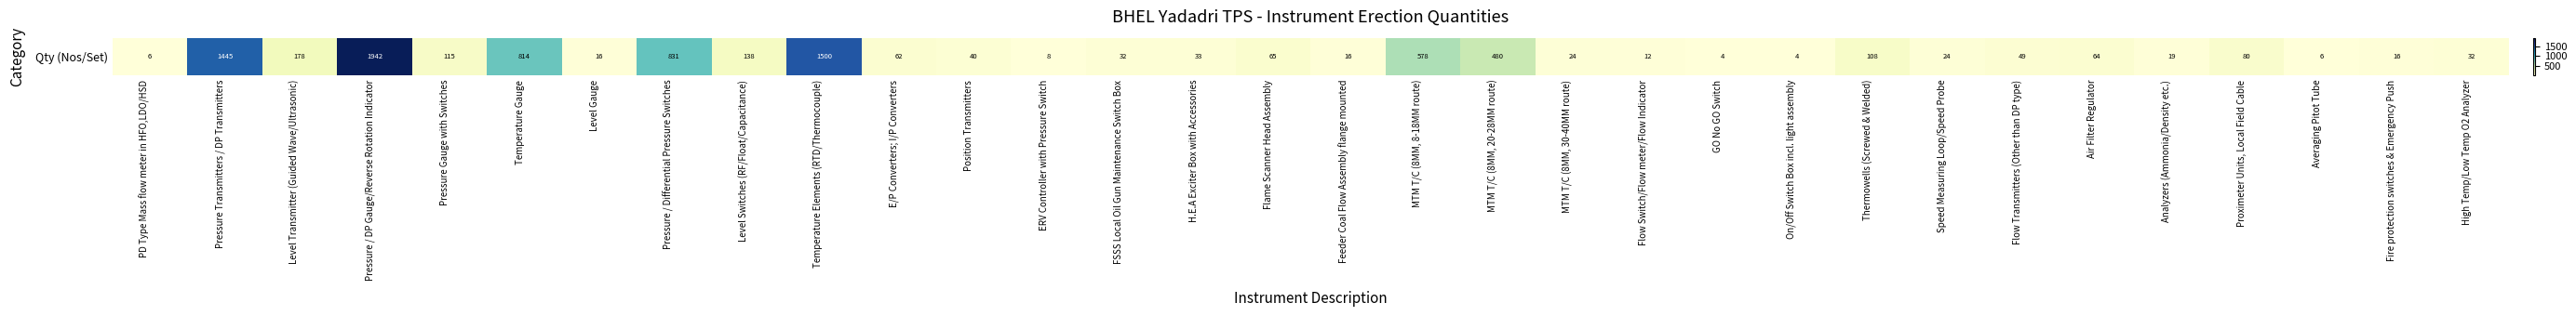

List the labels in order of value, smallest first.

GO No GO Switch, On/Off Switch Box incl. light assembly, PD Type Mass flow meter in HFO,LDO/HSD, Averaging Pitot Tube, ERV Controller with Pressure Switch, Flow Switch/Flow meter/Flow Indicator, Level Gauge, Feeder Coal Flow Assembly flange mounted, Fire protection switches & Emergency Push, Analyzers (Ammonia/Density etc.), MTM T/C (8MM, 30-40MM route), Speed Measuring Loop/Speed Probe, FSSS Local Oil Gun Maintenance Switch Box, High Temp/Low Temp O2 Analyzer, H.E.A Exciter Box with Accessories, Position Transmitters, Flow Transmitters (Other than DP type), E/P Converters; I/P Converters, Air Filter Regulator, Flame Scanner Head Assembly, Proximeter Units, Local Field Cable, Thermowells (Screwed & Welded), Pressure Gauge with Switches, Level Switches (RF/Float/Capacitance), Level Transmitter (Guided Wave/Ultrasonic), MTM T/C (8MM, 20-28MM route), MTM T/C (8MM, 8-18MM route), Temperature Gauge, Pressure / Differential Pressure Switches, Pressure Transmitters / DP Transmitters, Temperature Elements (RTD/Thermocouple), Pressure / DP Gauge/Reverse Rotation Indicator